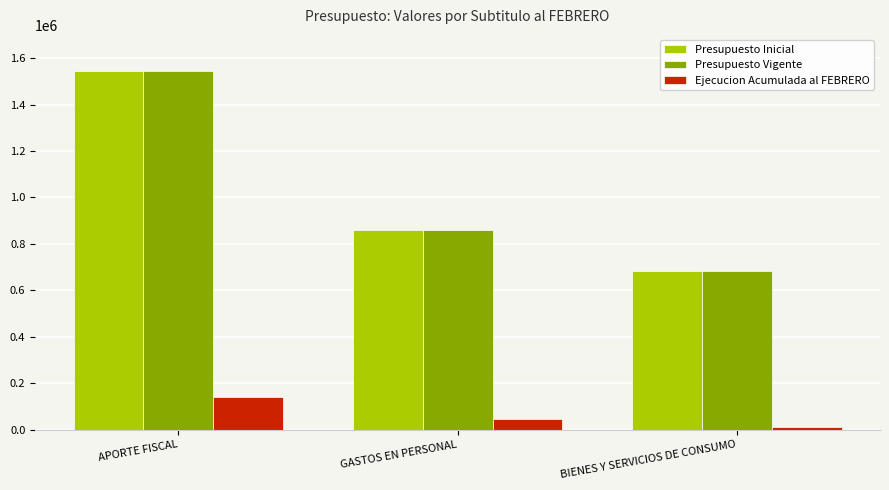

How many categories are shown in the chart?

3